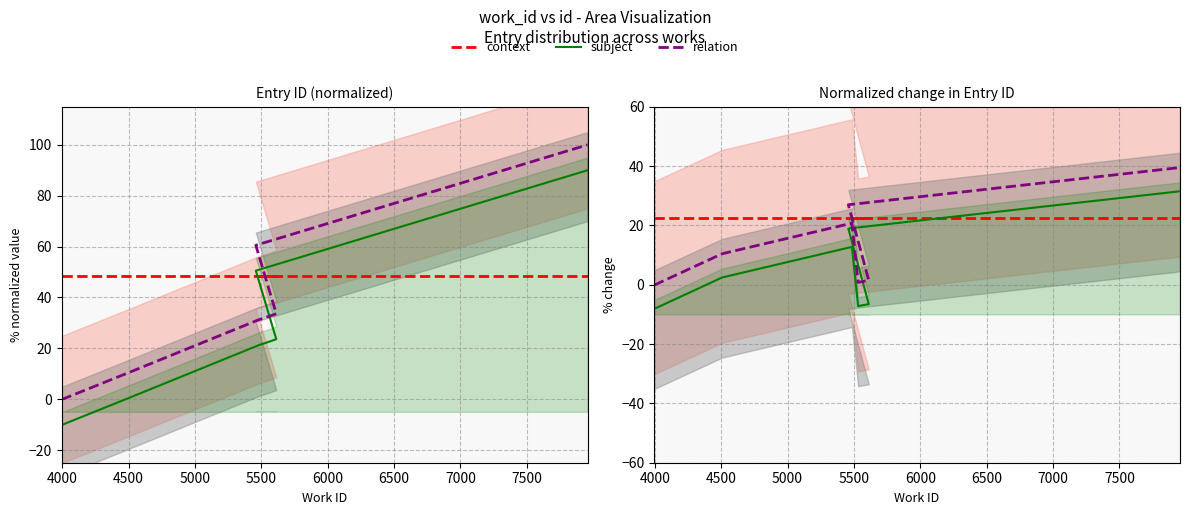

At how many categories does at least one series exceed -7?

8